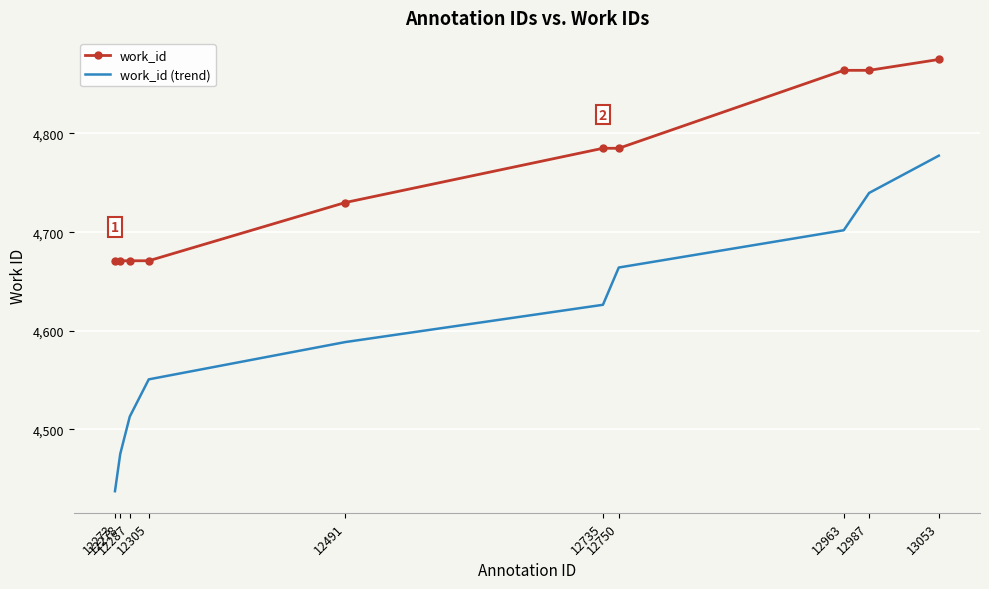

What is the lowest value of the work_id series?

4671.0